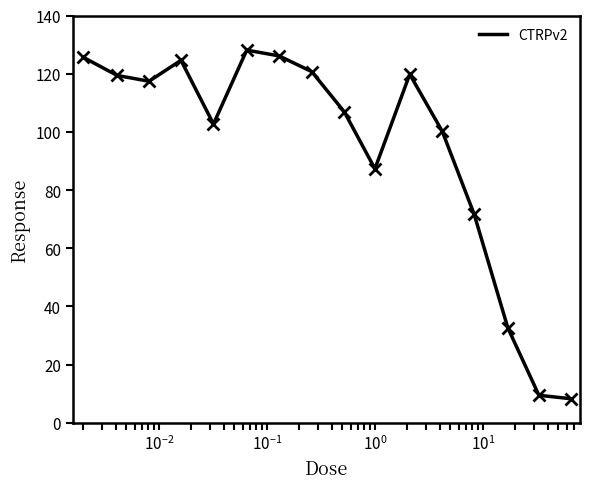

What is the difference between the maximum and minimum values?

119.8